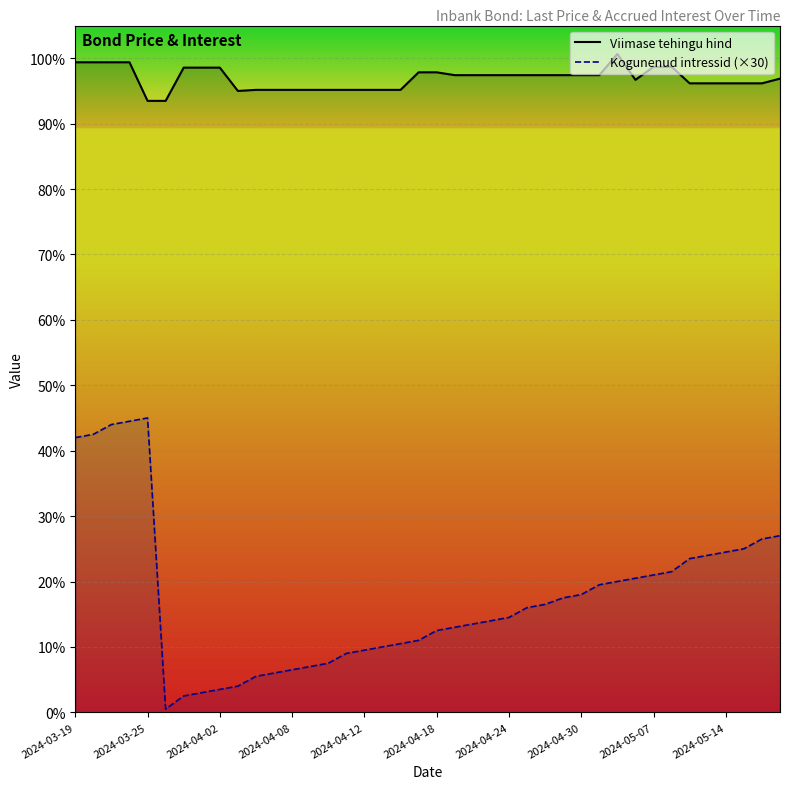

At 2024-04-24, list the series in order from largest to smallest.

Viimase tehingu hind, Kogunenud intressid (×30)